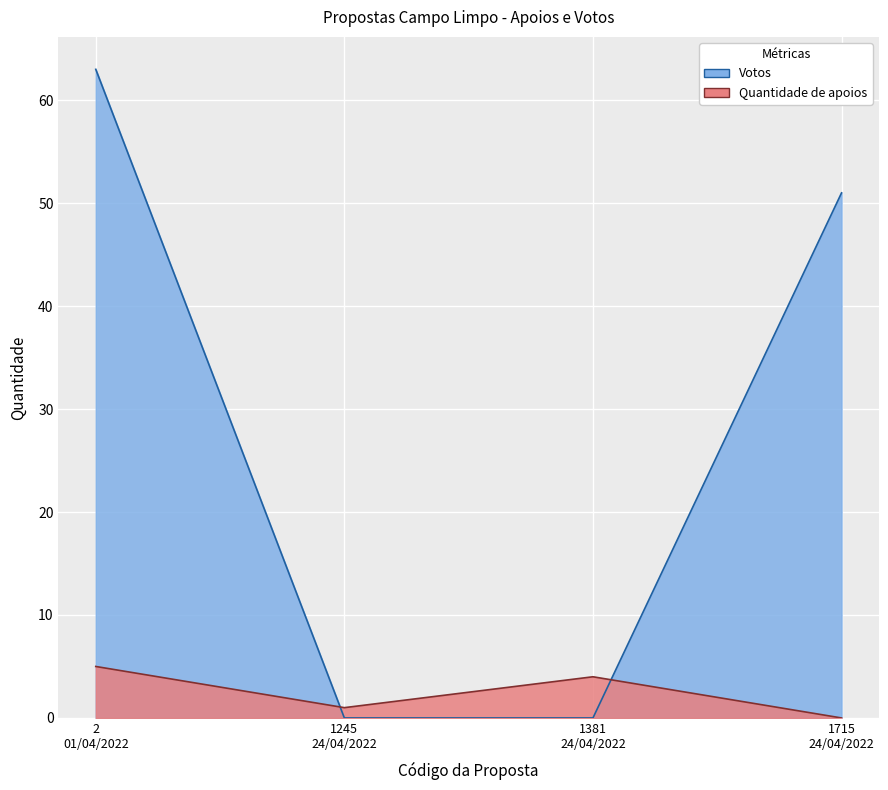

Count the number of data series in this chart.

2